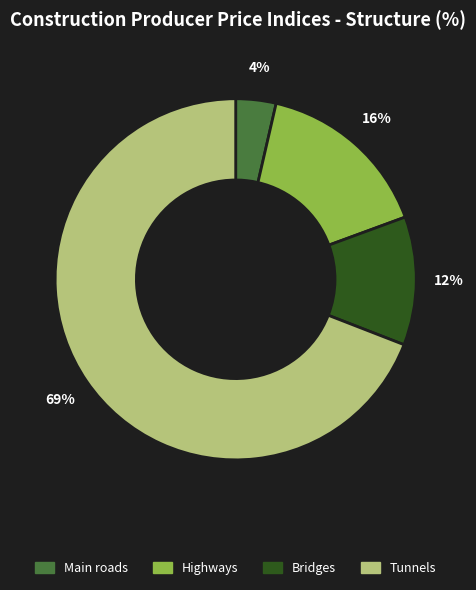

What percentage is the Main roads slice, to the nearest percent?

4%